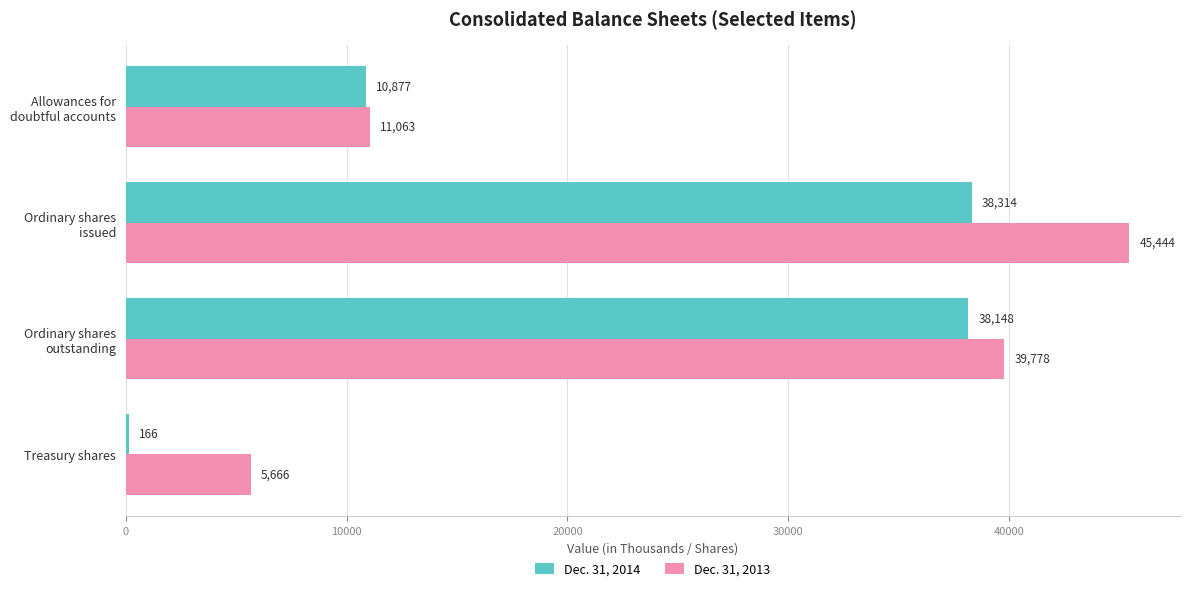

At which category is the sum across all series the highest?

Ordinary shares
issued